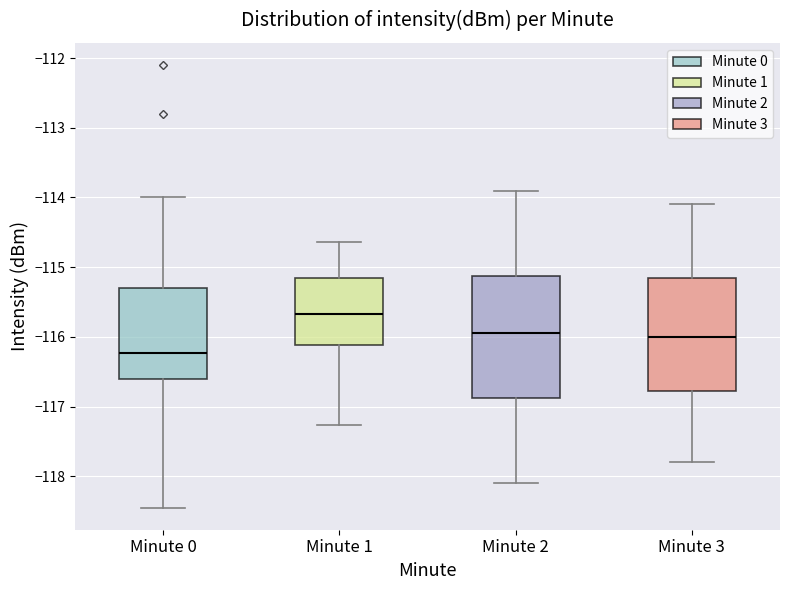

Comparing the boxes themselves (not the whiskers), which one is the tallest?

Minute 2